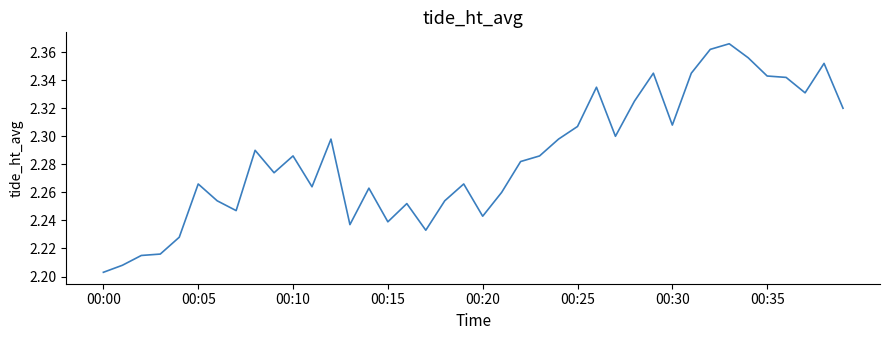

Does the chart have visible grid lines?

No